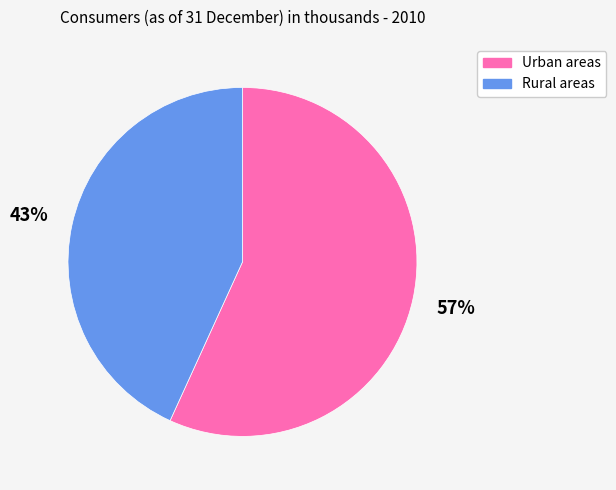

To the nearest percent, what is the combined percentage of Urban areas and Rural areas?

100%